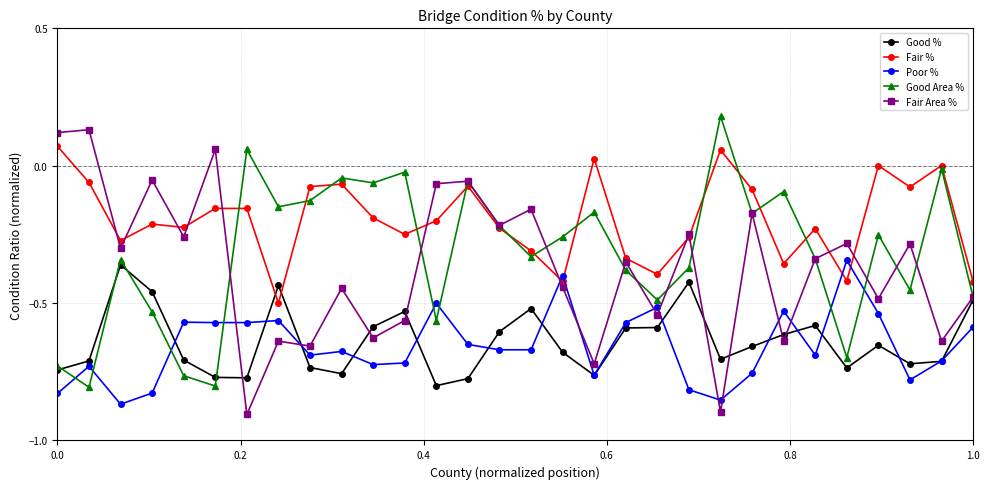

True or false: Fair % has more than 1 interior local peaks.

True